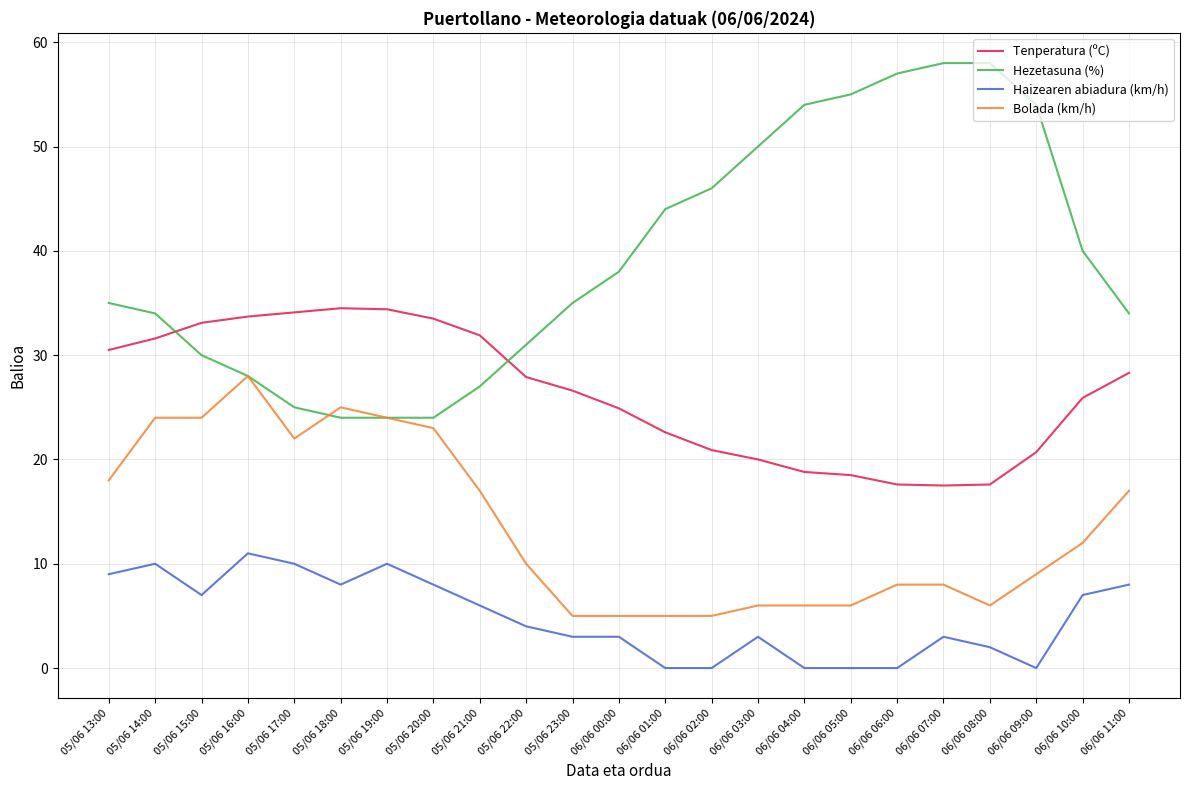

How many distinct data groups are displayed?

4